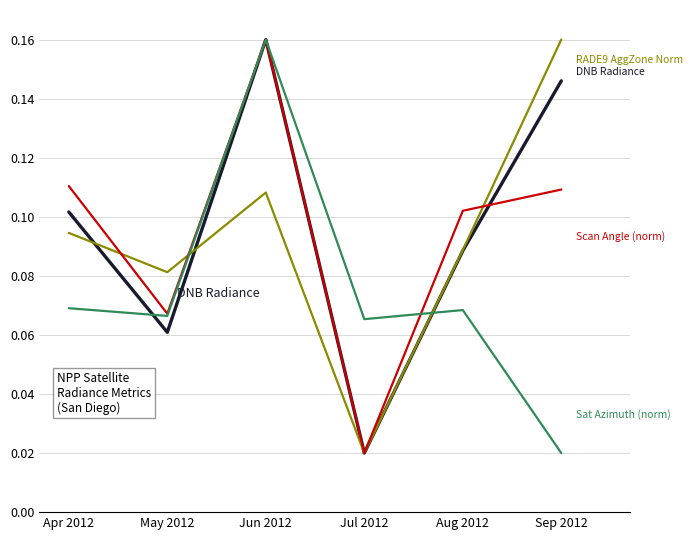

At which category is the sum across all series the highest?

Jun 2012